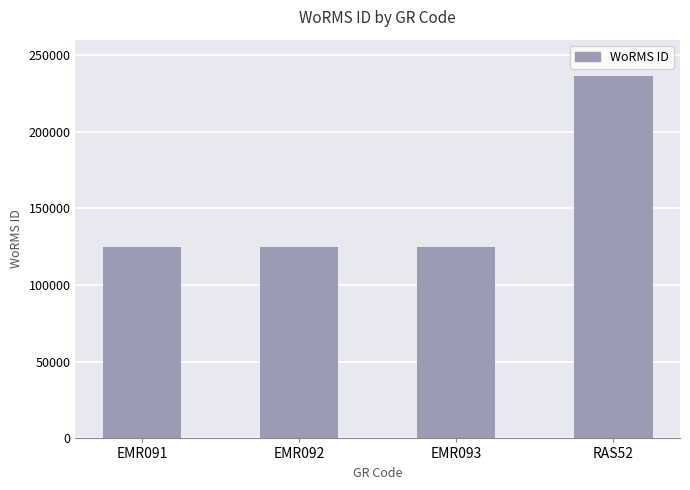

What is the difference between the values at RAS52 and EMR091?

111057